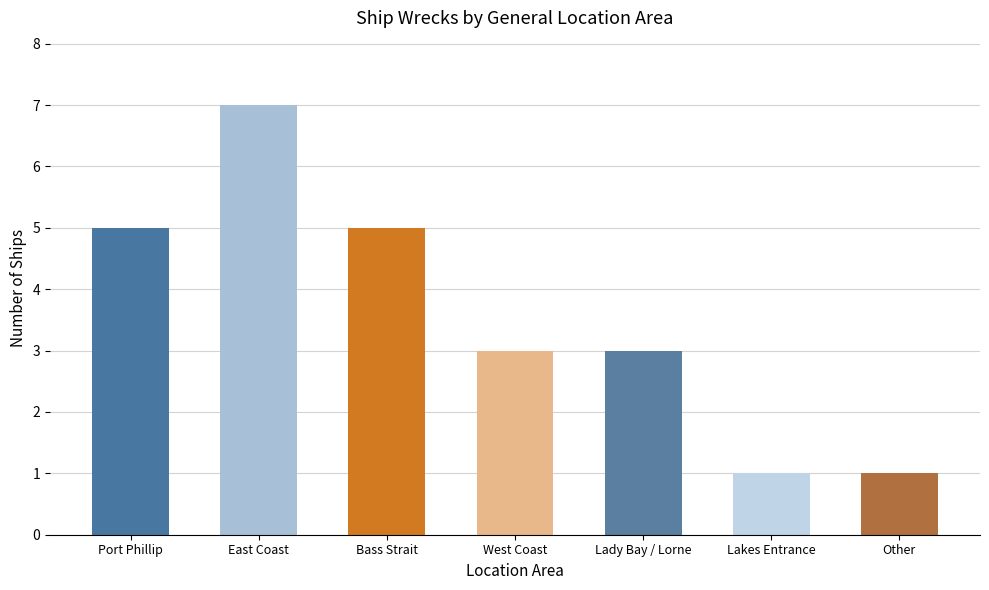

The value at Lady Bay / Lorne is 3. True or false?

True